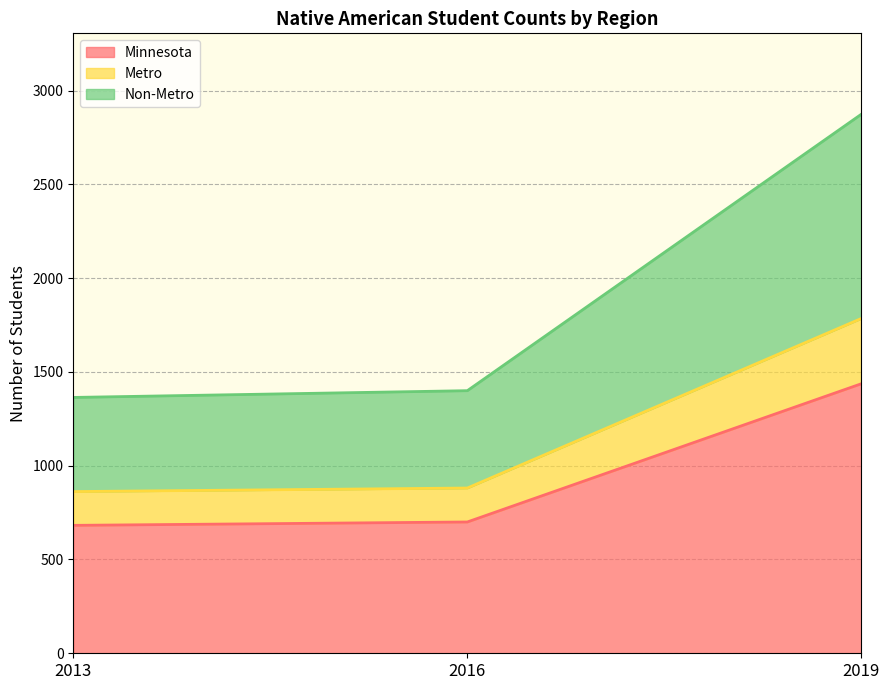

Where is Metro nearest to the value 1323?

2016